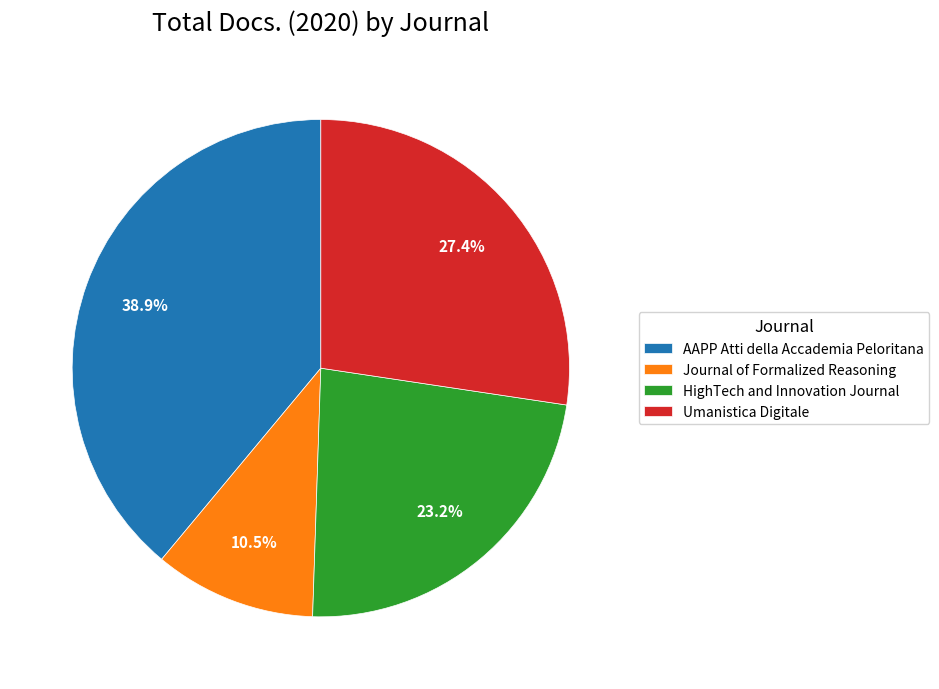

Between Journal of Formalized Reasoning and AAPP Atti della Accademia Peloritana, which is larger?

AAPP Atti della Accademia Peloritana